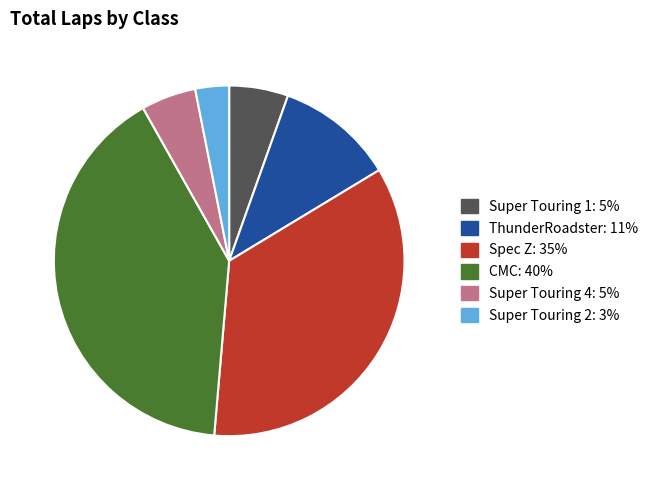

Does any single category account for the majority?

No